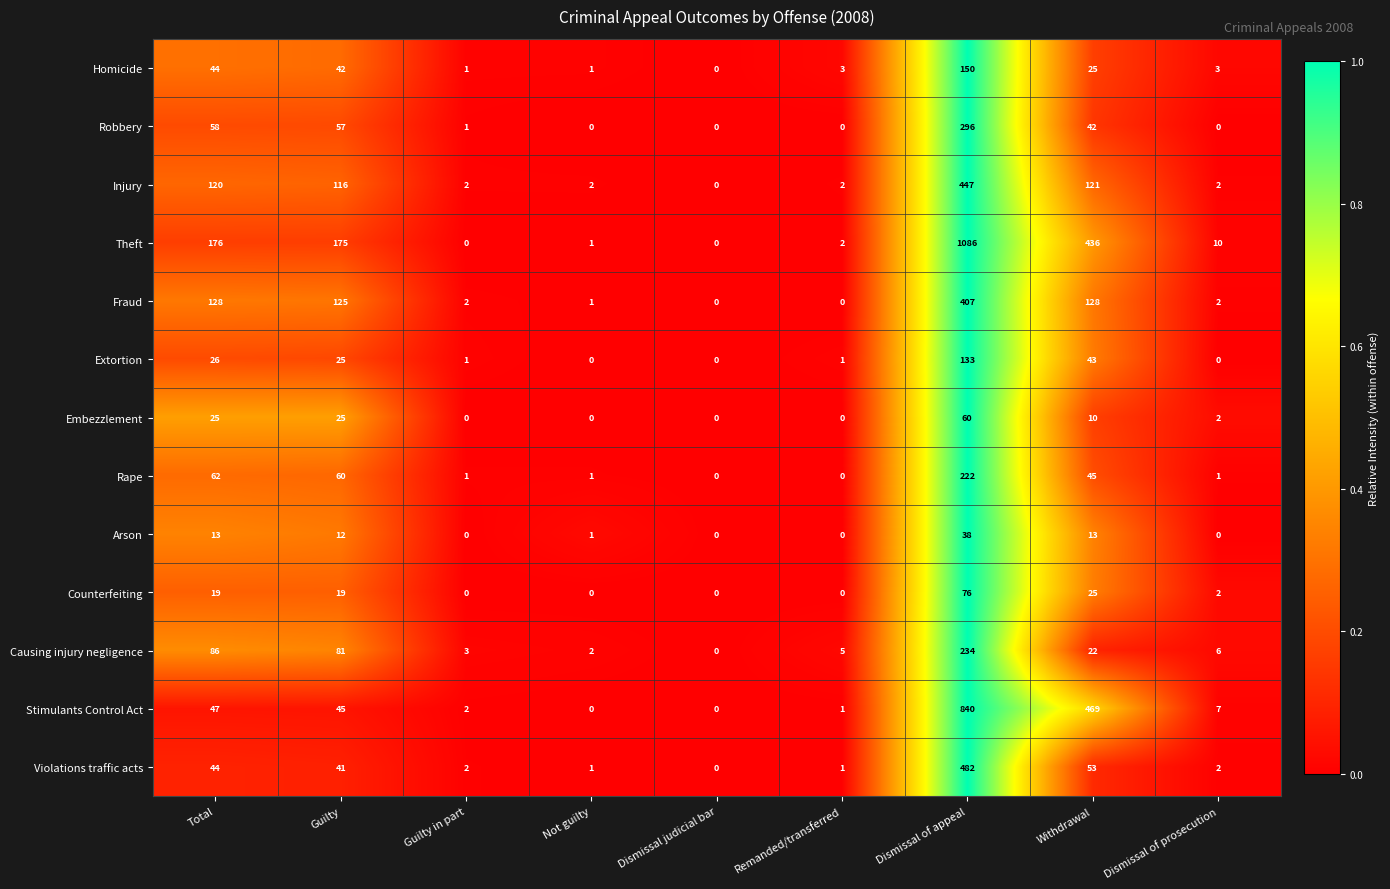

What is the spread (max minus min) of values at Total?

163